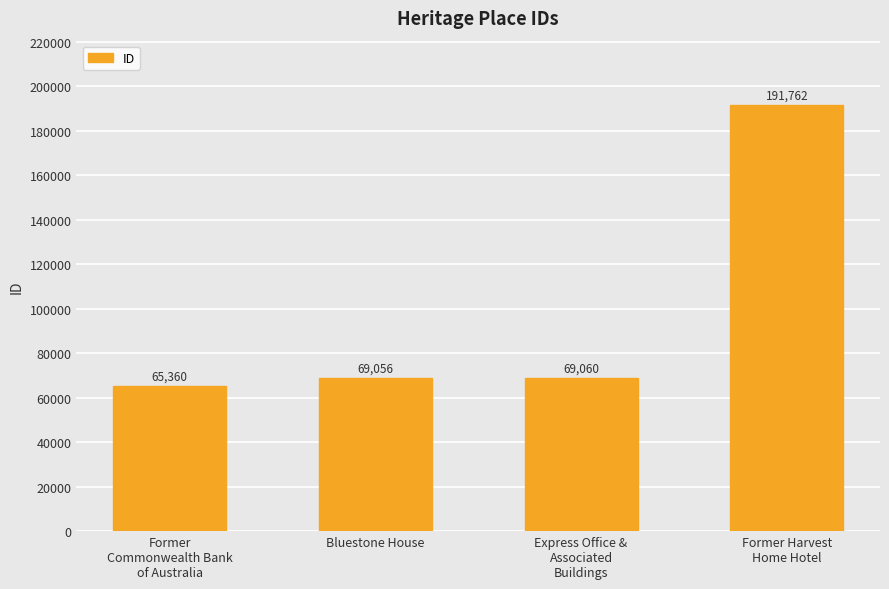

The value at Express Office &
Associated
Buildings is 101119. True or false?

False